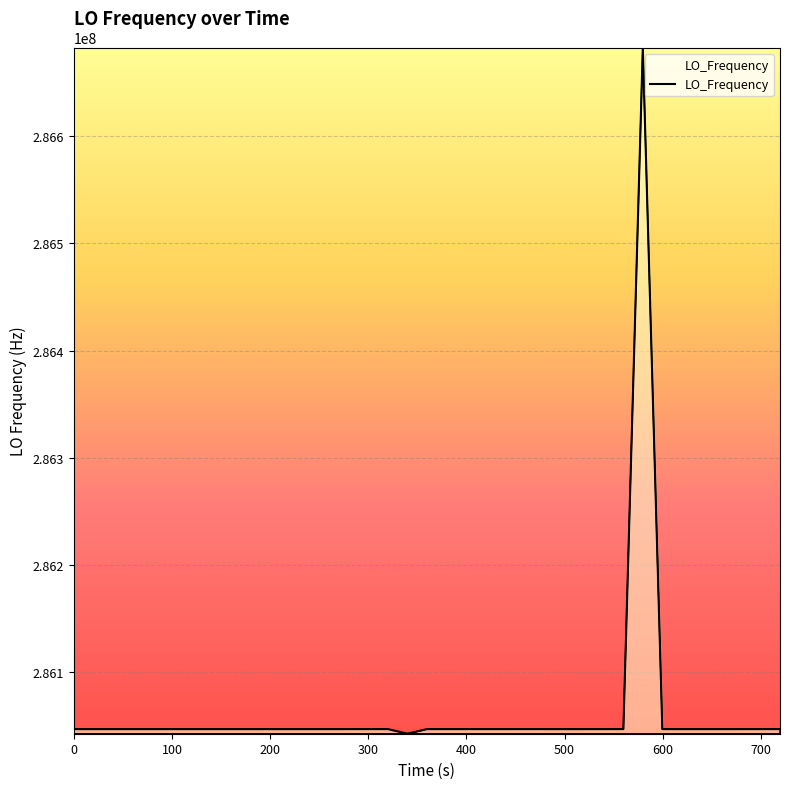

How many lines are shown in the chart?

1